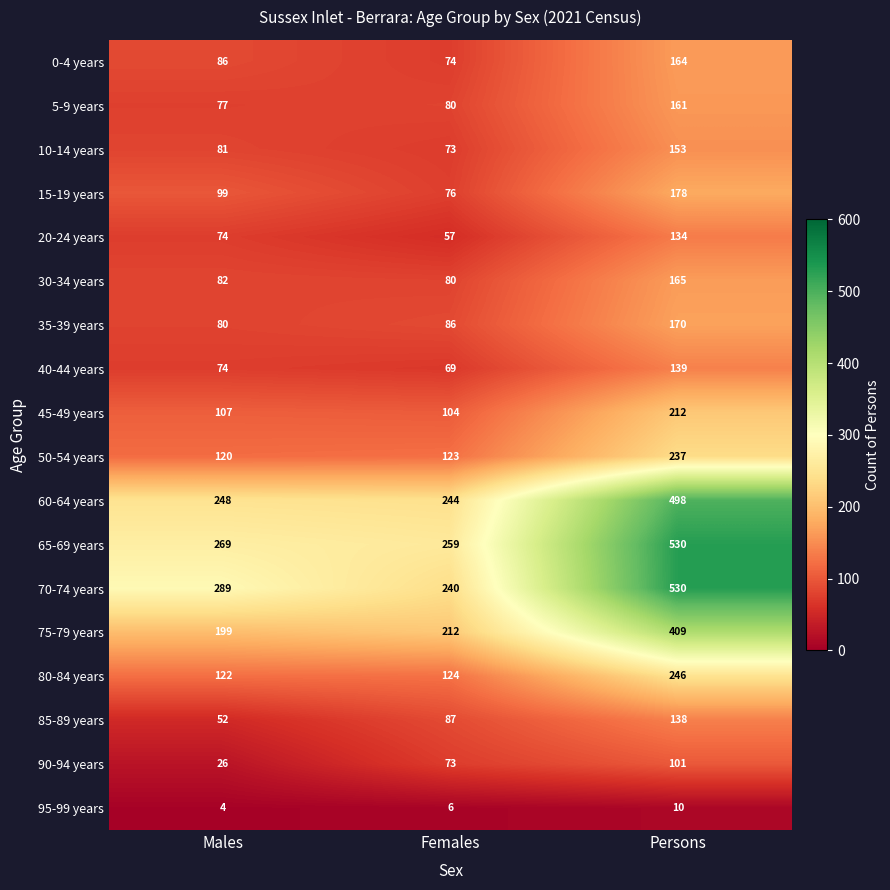

How many categories are shown in the chart?

3